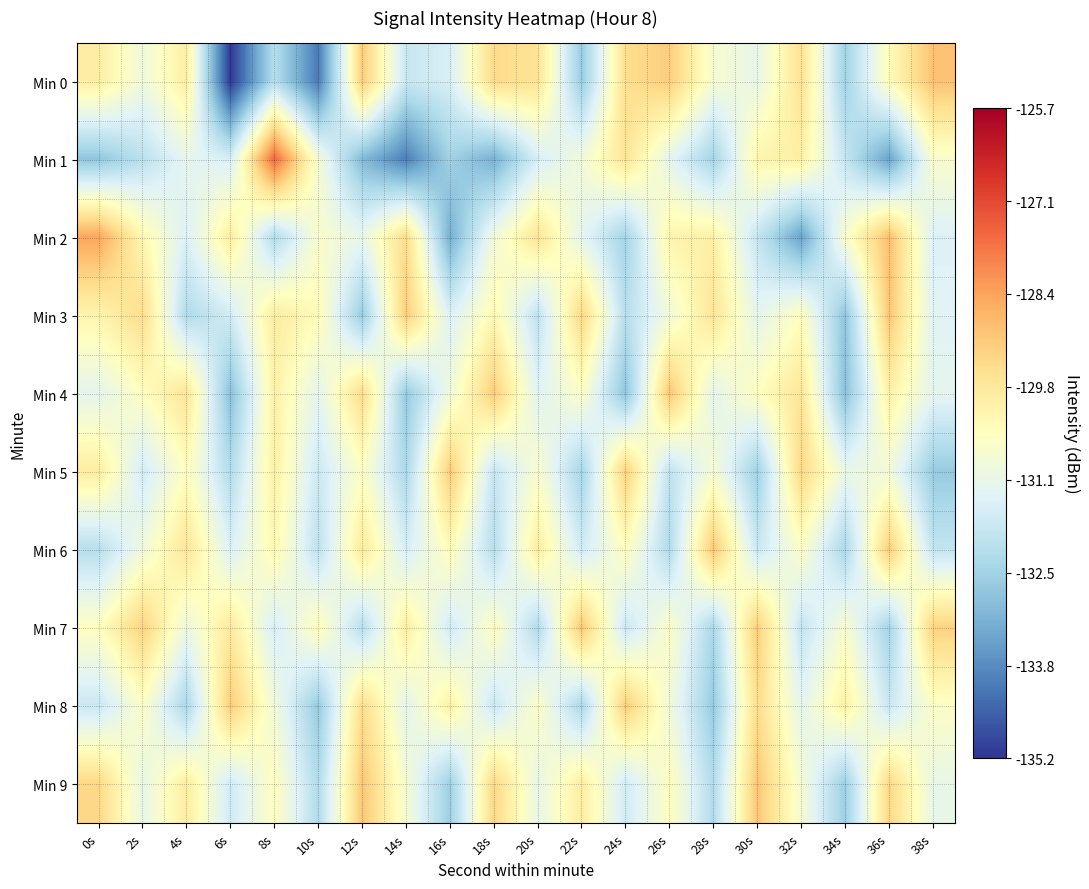

Count the number of data series in this chart.

10